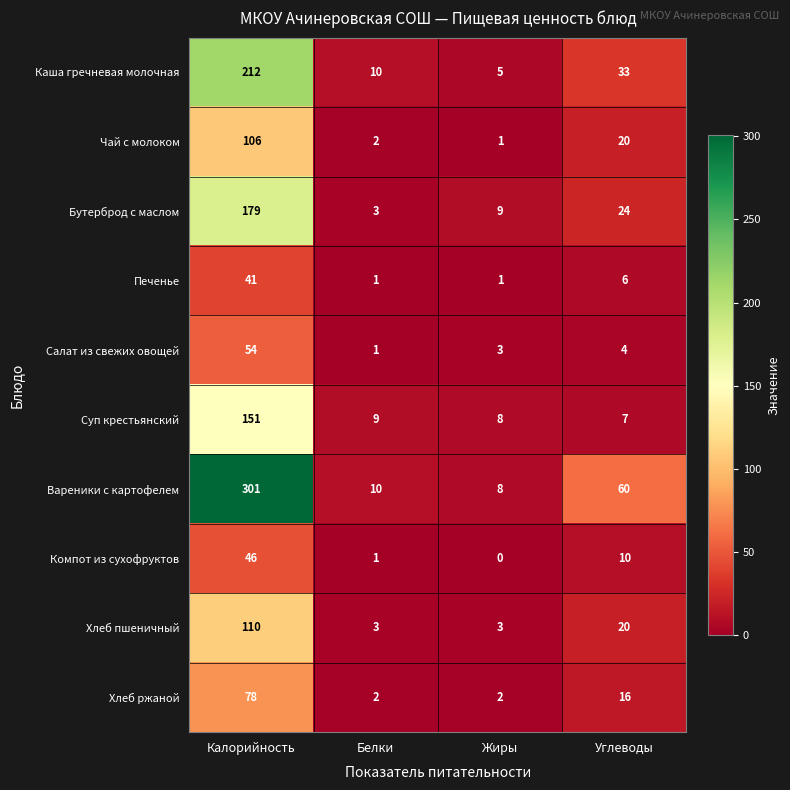

What is the greatest value displayed?

301